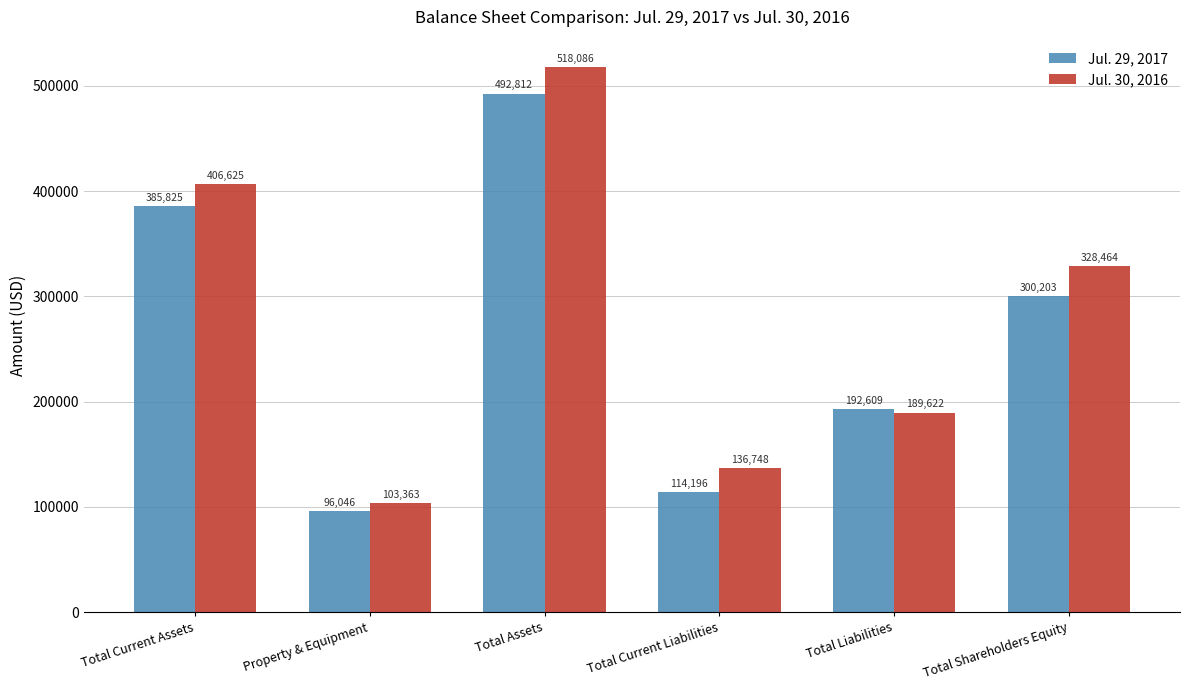

Is it true that Jul. 30, 2016 equals 307027 at Total Liabilities?

False